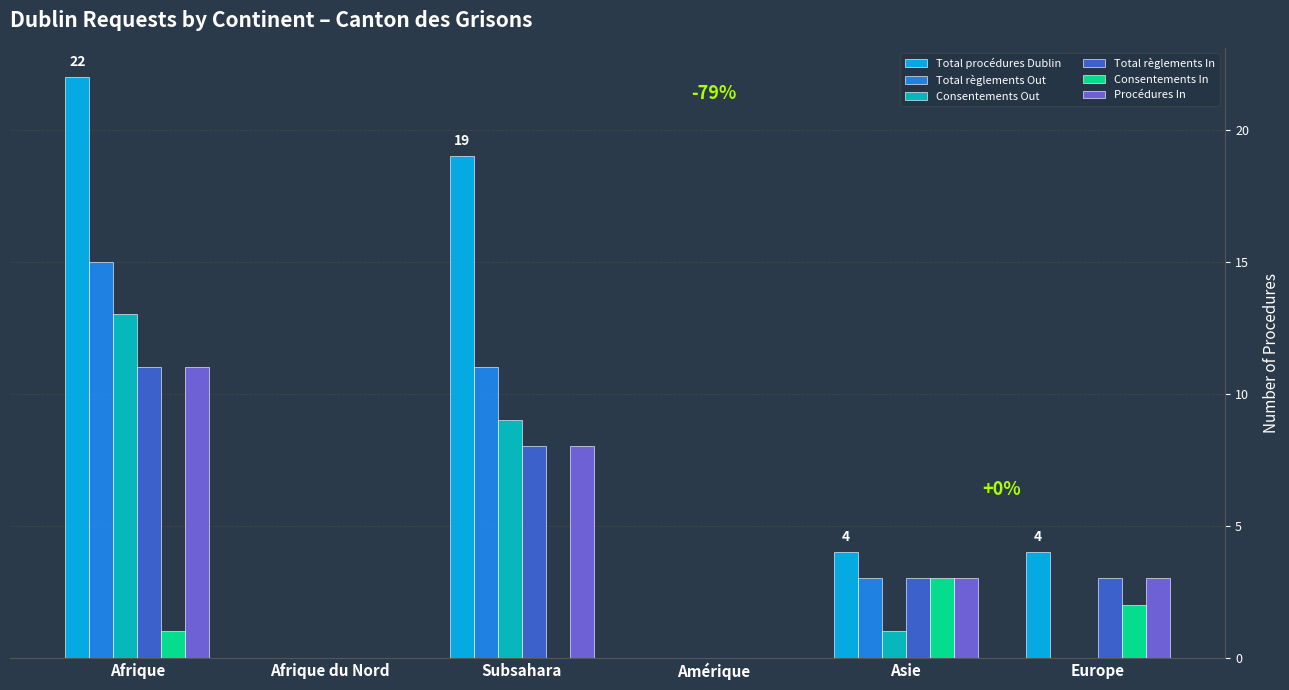

Are the bars horizontal?

No